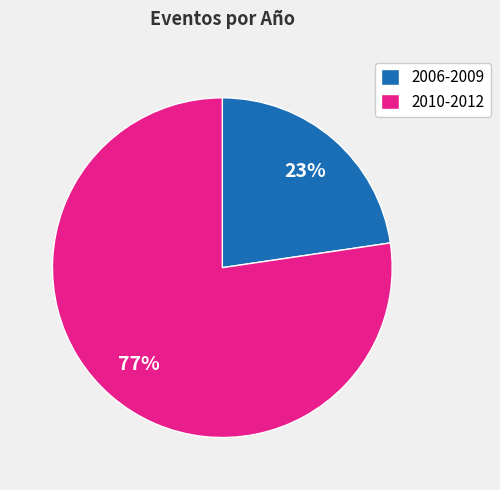

Which category has the biggest portion of the pie?

2010-2012